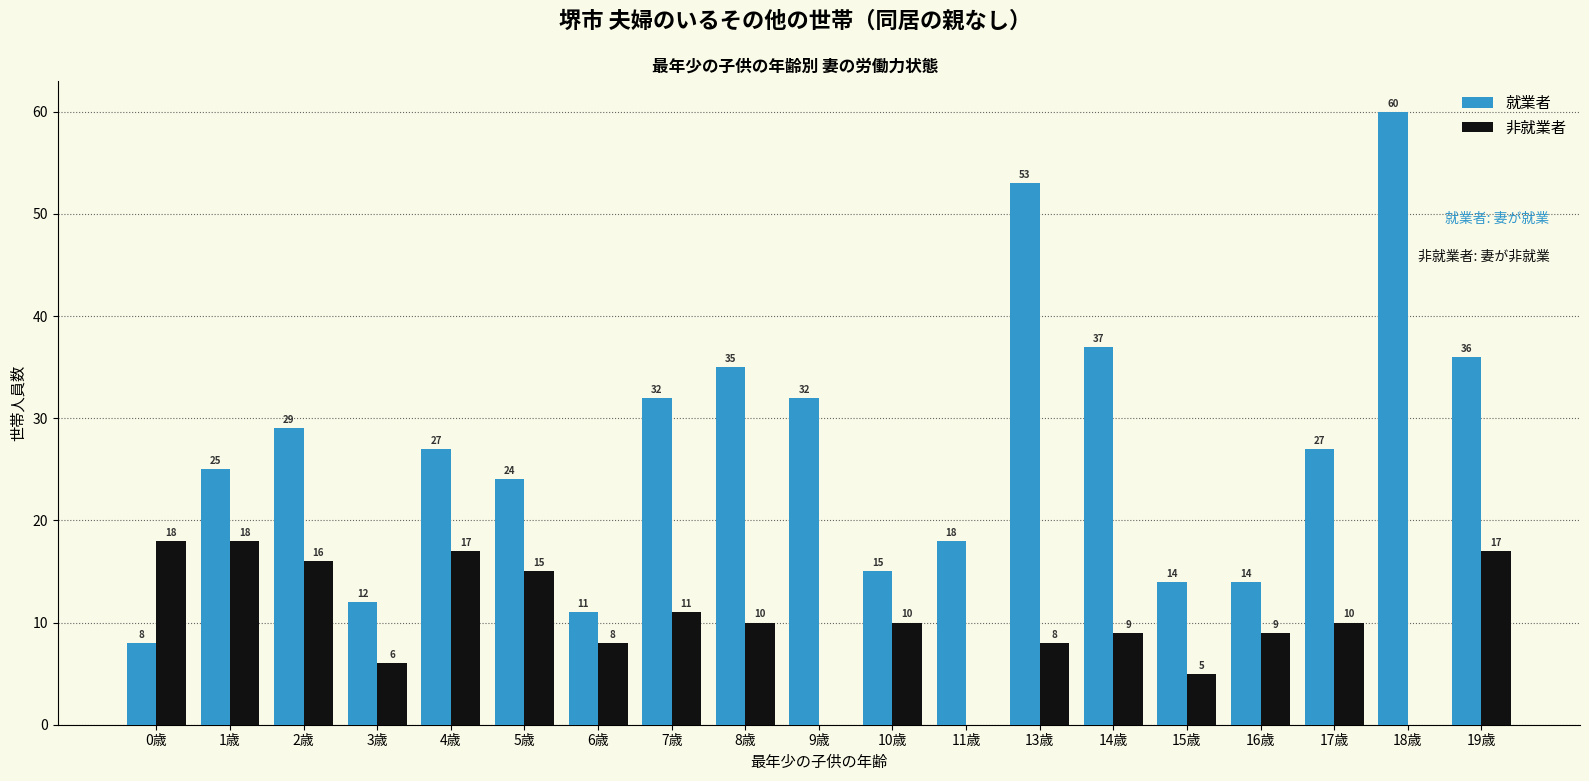

Reading right to left, extract all data points from this chart.

就業者: 36	60	27	14	14	37	53	18	15	32	35	32	11	24	27	12	29	25	8
非就業者: 17	0	10	9	5	9	8	0	10	0	10	11	8	15	17	6	16	18	18